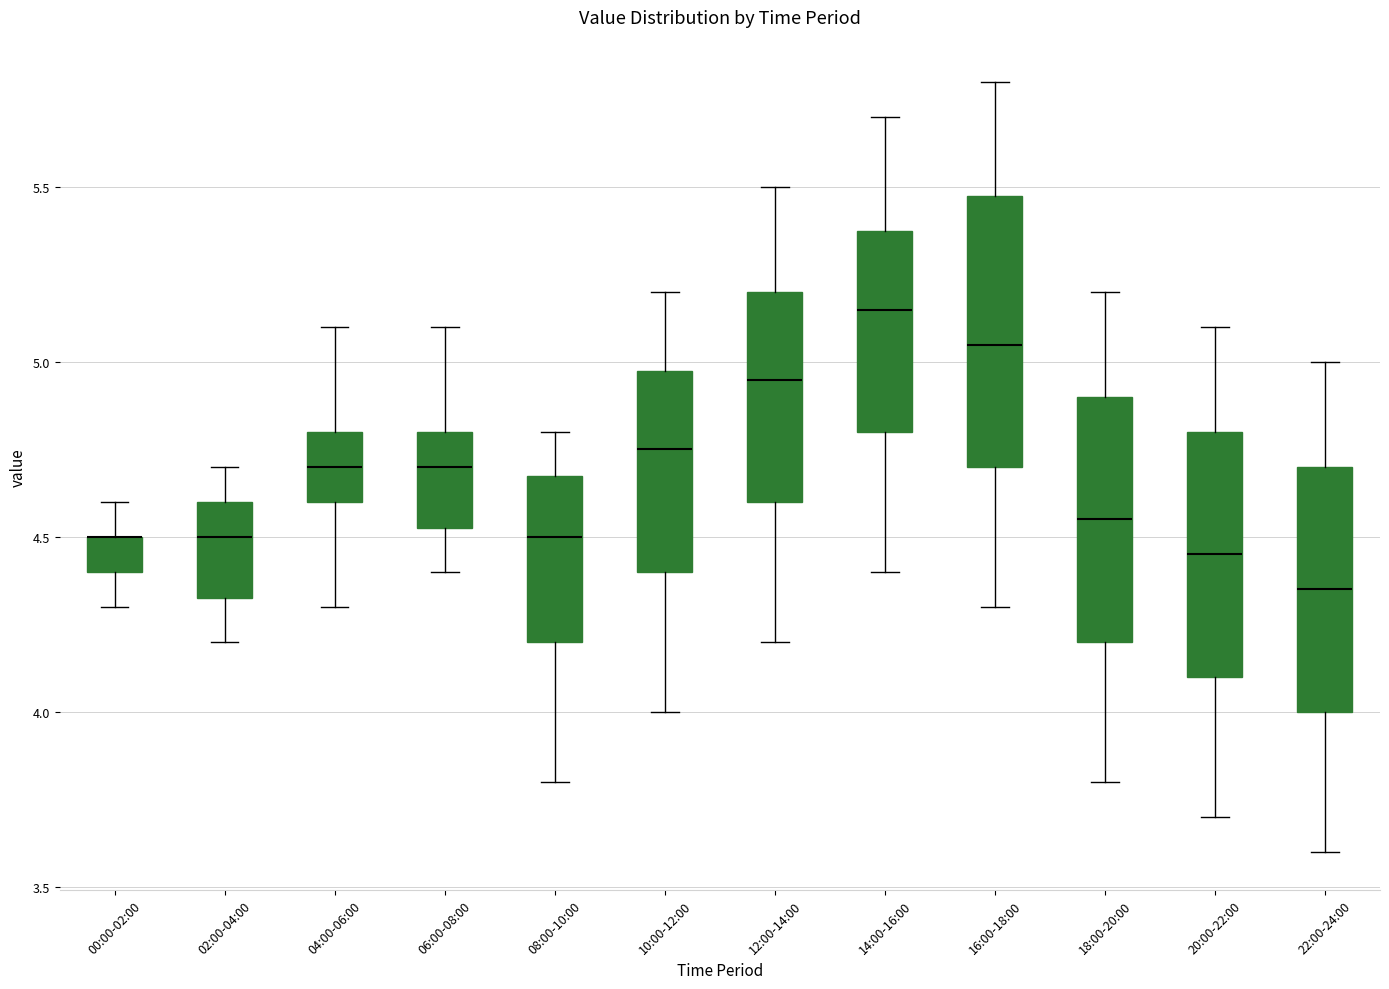

Comparing the boxes themselves (not the whiskers), which one is the tallest?

16:00-18:00